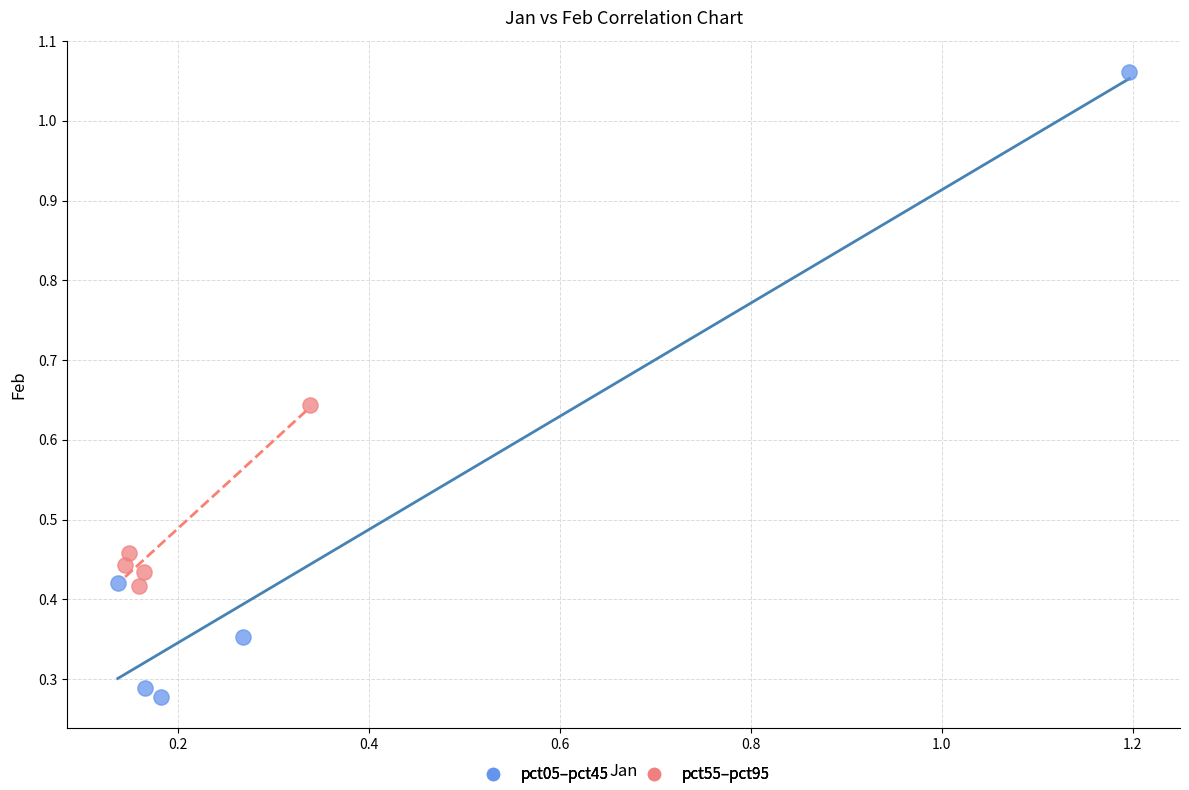

Which series contains the highest Y value?

pct05–pct45